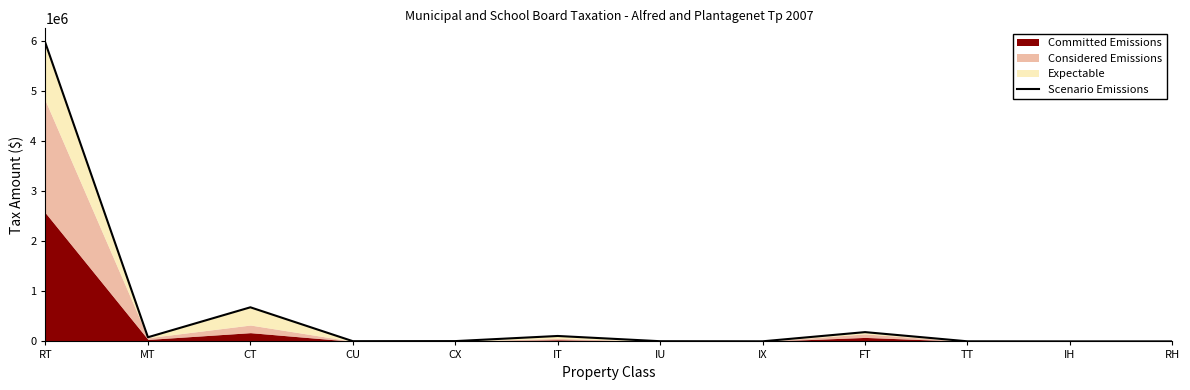

List the labels in order of value, largest first.

RT, CT, FT, IT, MT, CX, CU, IU, IX, TT, RH, IH